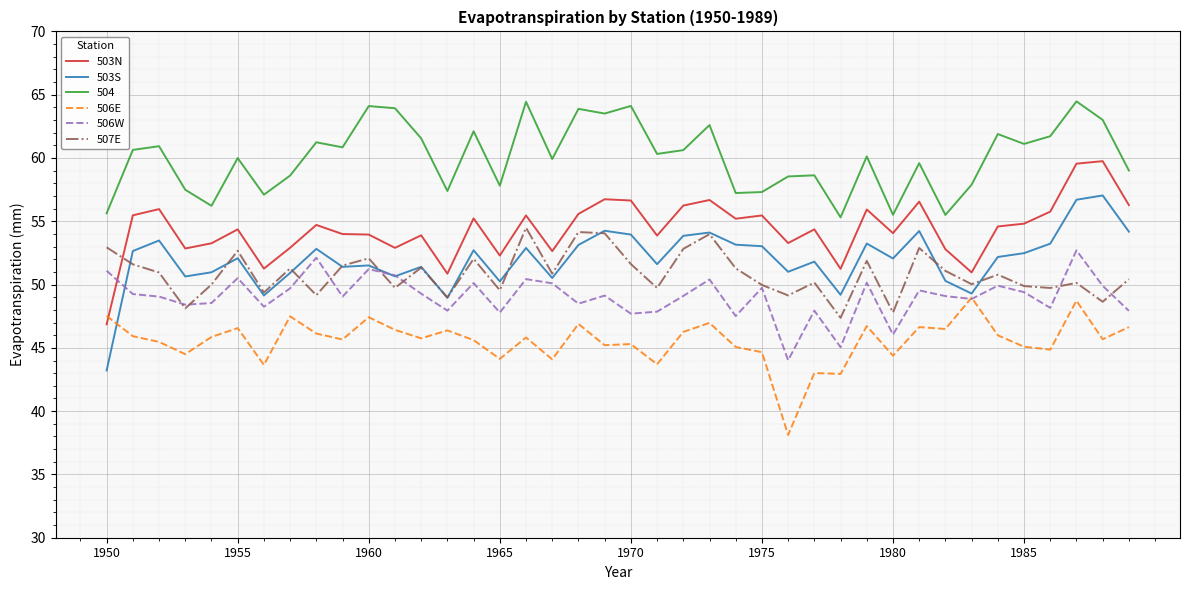

Which series ends up on top after the final intersection of 503N and 506E?

503N